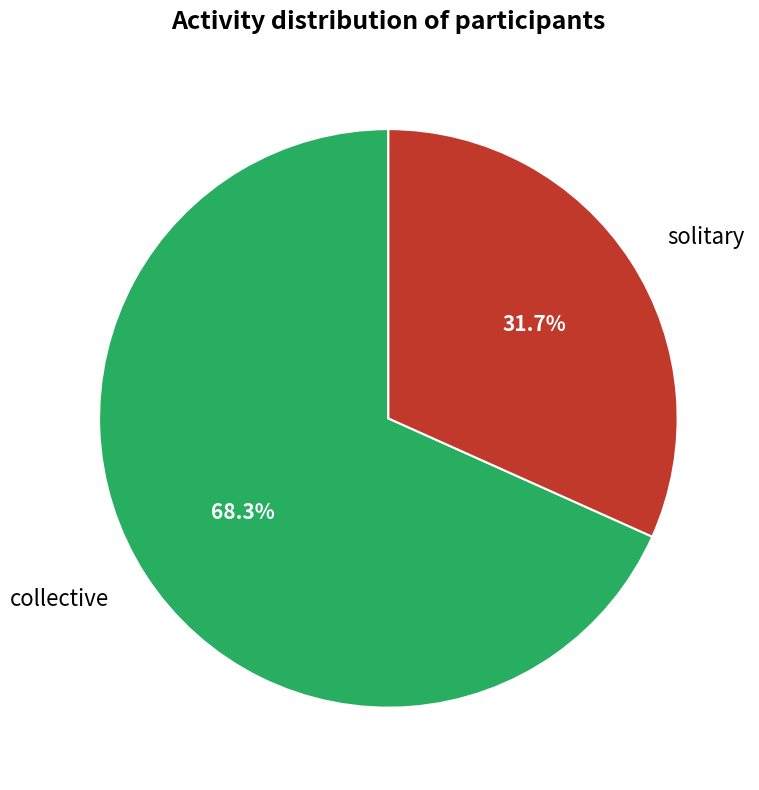

The collective slice represents 80% of the pie. True or false?

False